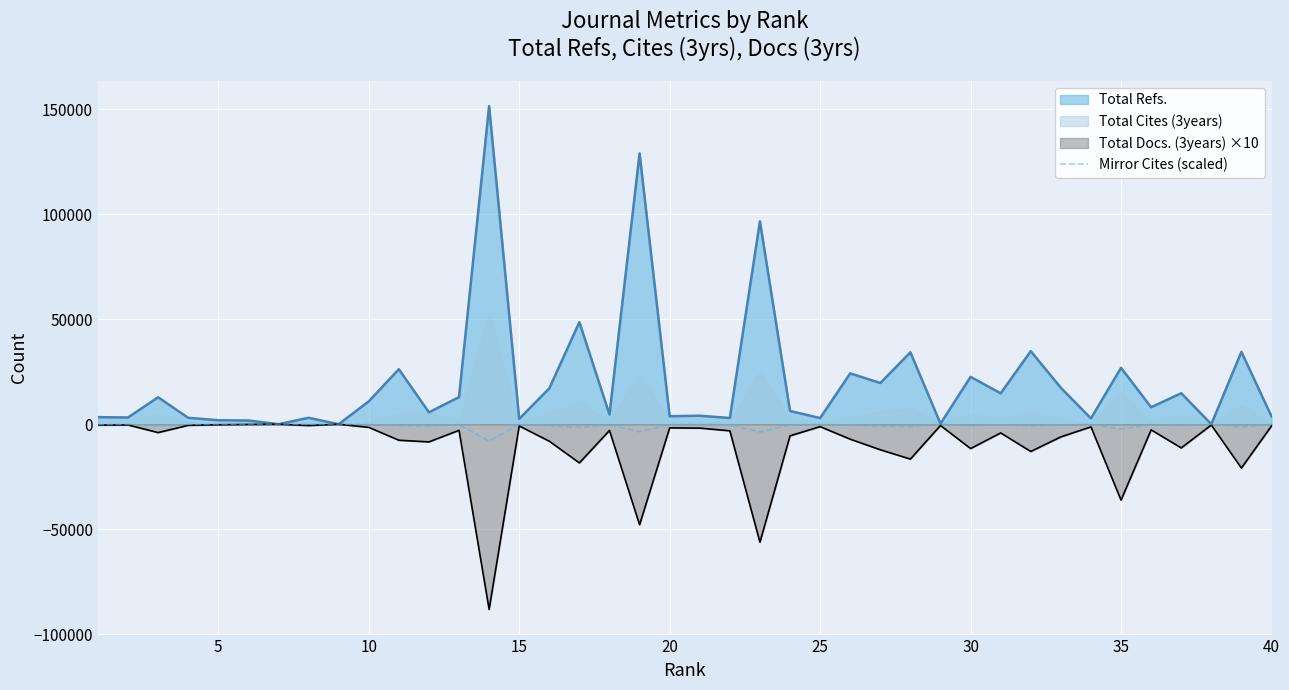

True or false: the data shows -1297.1 at 22.

False